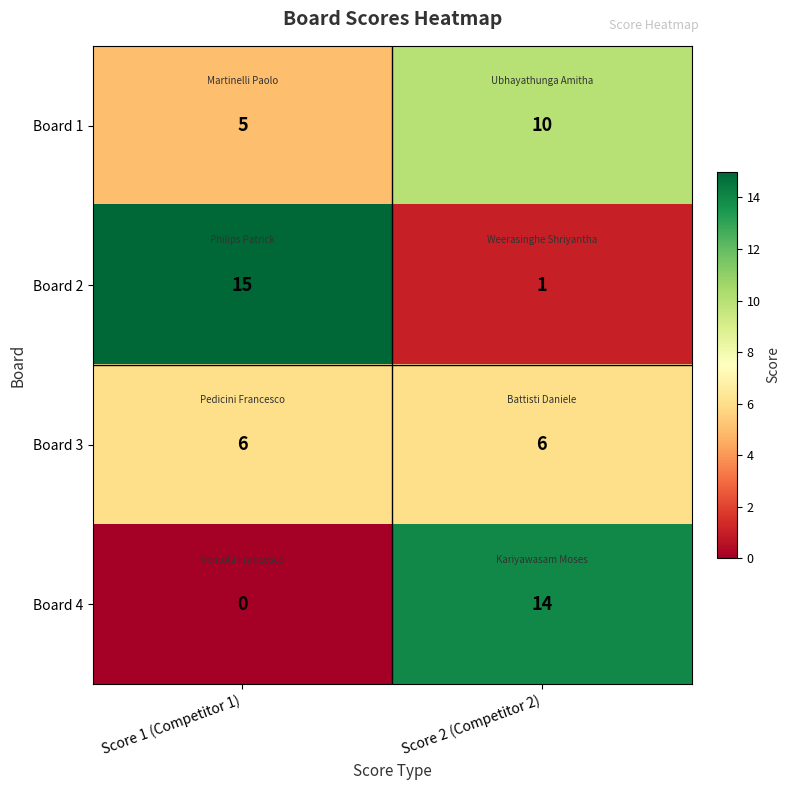

Reading left to right, list all the values displayed in this chart.

Board 1: Score 1 (Competitor 1)=5	Score 2 (Competitor 2)=10
Board 2: Score 1 (Competitor 1)=15	Score 2 (Competitor 2)=1
Board 3: Score 1 (Competitor 1)=6	Score 2 (Competitor 2)=6
Board 4: Score 1 (Competitor 1)=0	Score 2 (Competitor 2)=14